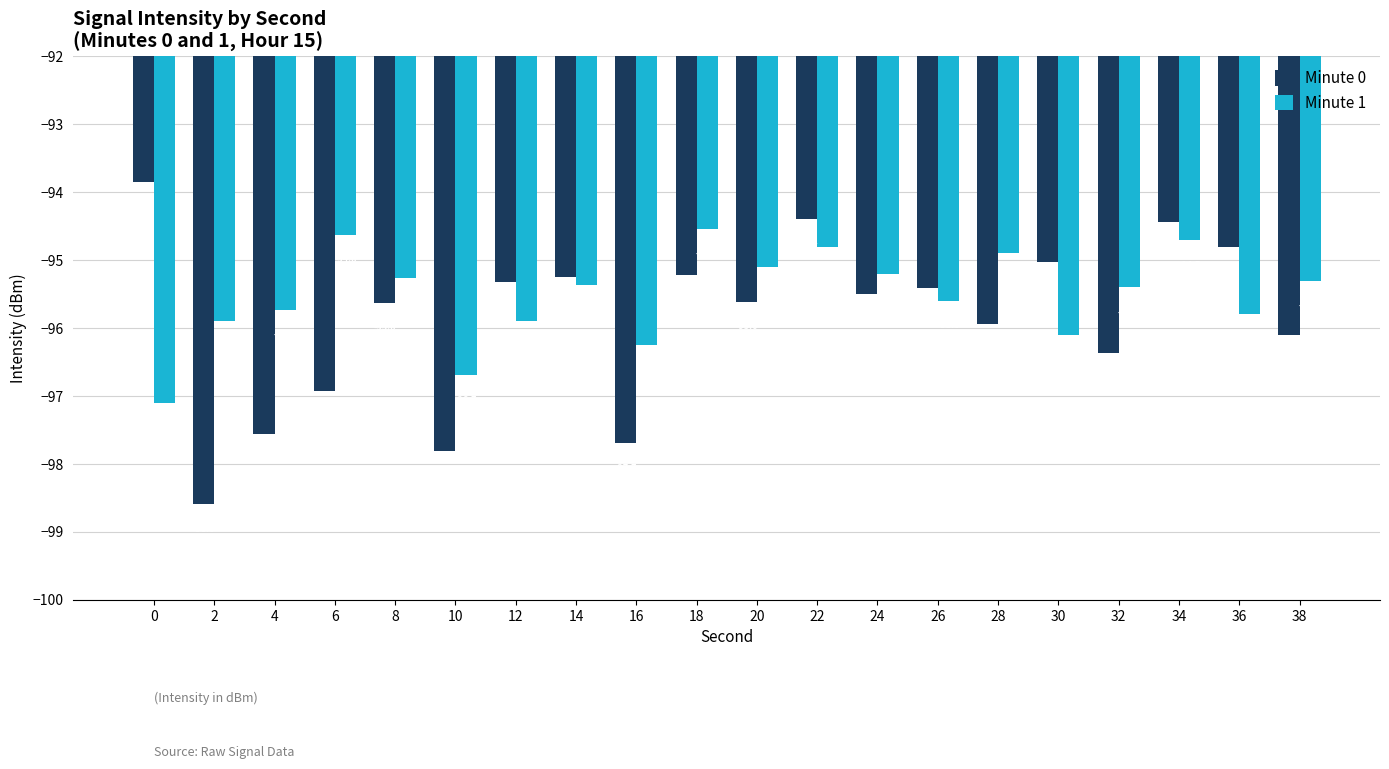

What is the total value across all series at 26?

-191.0